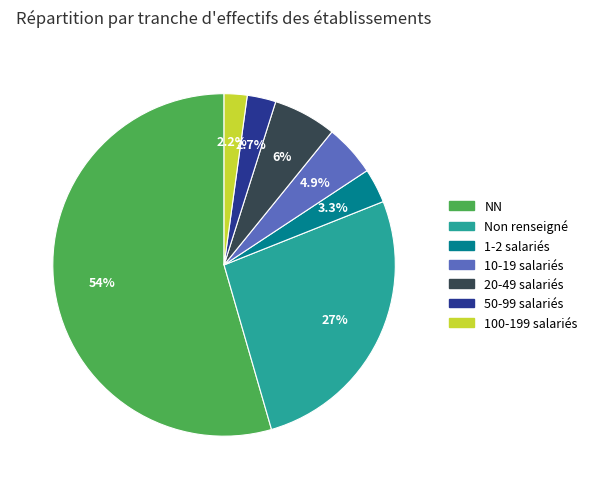

Does NN represent more than half of the total?

Yes